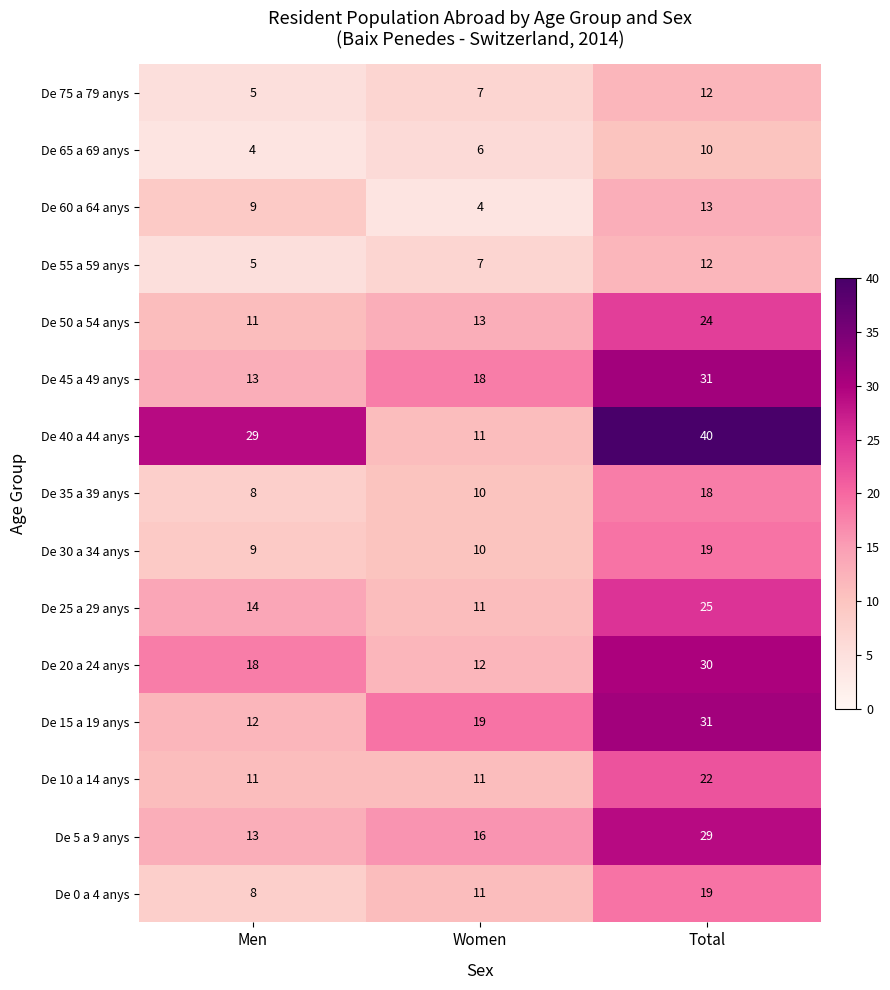

At which label is De 25 a 29 anys closest to 18?

Men